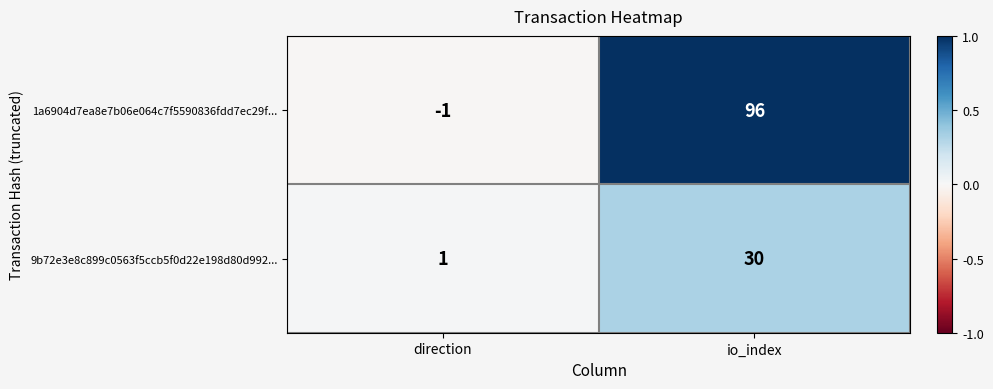

Where is 9b72e3e8c899c0563f5ccb5f0d22e198d80d992... nearest to the value 15?

direction